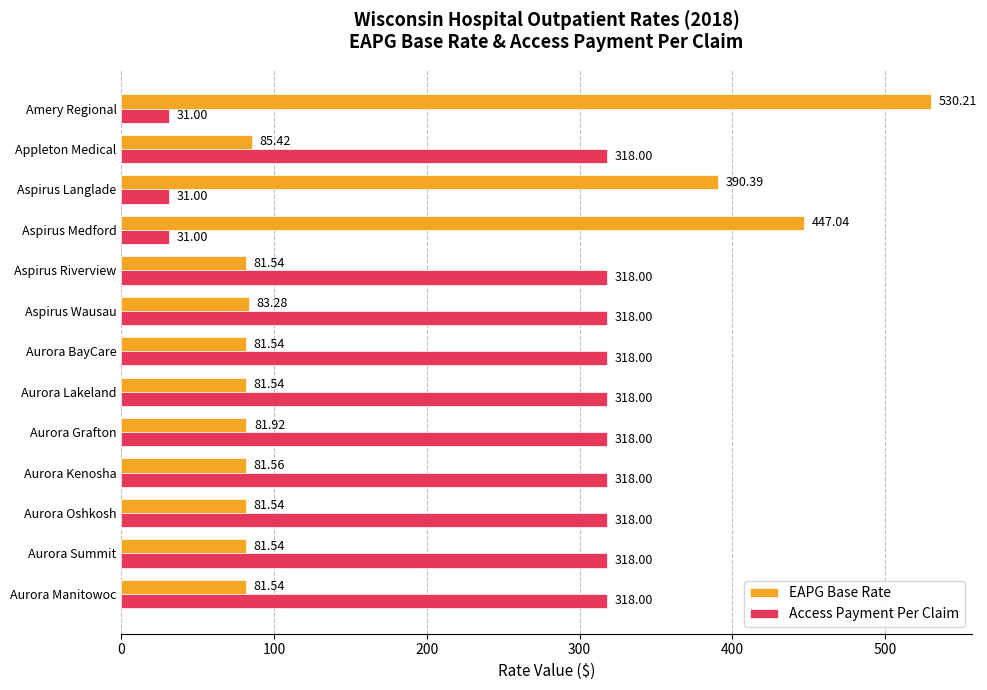

Is the value of Access Payment Per Claim at Amery Regional greater than the value of EAPG Base Rate at Aurora Summit?

No